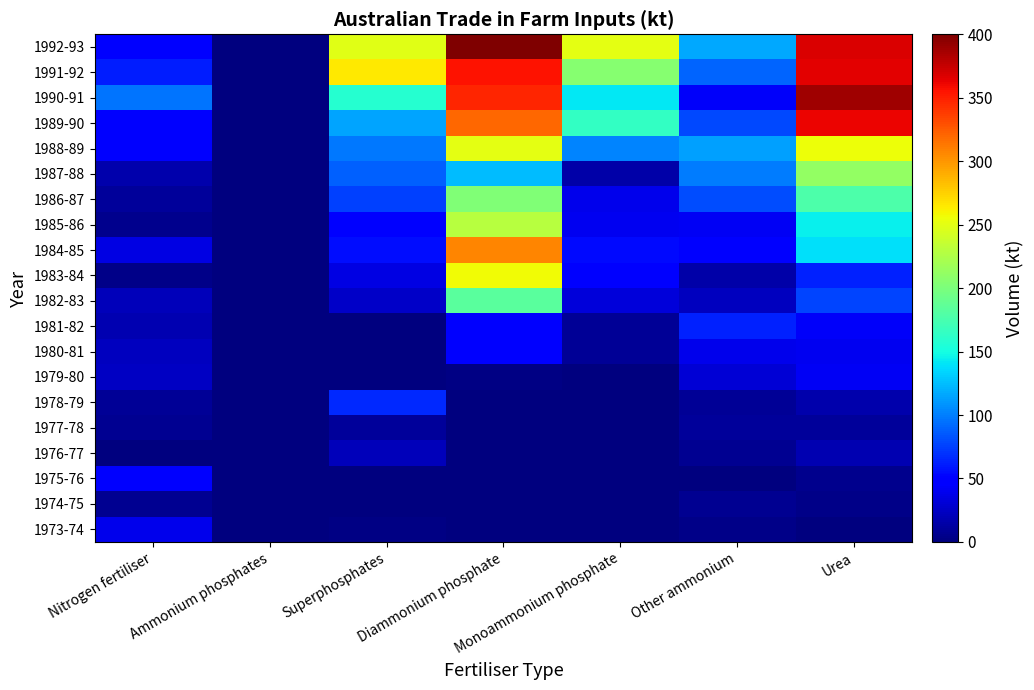

Reading left to right, list all the values displayed in this chart.

1973-74: Nitrogen fertiliser=37.9	Ammonium phosphates=0.0	Superphosphates=1.8	Diammonium phosphate=0.0	Monoammonium phosphate=0.0	Other ammonium=4.1	Urea=0.1
1974-75: Nitrogen fertiliser=7.3	Ammonium phosphates=0.0	Superphosphates=0.3	Diammonium phosphate=0.0	Monoammonium phosphate=0.0	Other ammonium=6.5	Urea=4.3
1975-76: Nitrogen fertiliser=47.9	Ammonium phosphates=0.0	Superphosphates=0.1	Diammonium phosphate=0.0	Monoammonium phosphate=0.0	Other ammonium=0.3	Urea=4.7
1976-77: Nitrogen fertiliser=1.2	Ammonium phosphates=0.0	Superphosphates=20.7	Diammonium phosphate=0.0	Monoammonium phosphate=0.0	Other ammonium=6.3	Urea=17.9
1977-78: Nitrogen fertiliser=7.2	Ammonium phosphates=0.0	Superphosphates=10.1	Diammonium phosphate=0.0	Monoammonium phosphate=0.0	Other ammonium=9.4	Urea=10.2
1978-79: Nitrogen fertiliser=8.2	Ammonium phosphates=0.0	Superphosphates=66.3	Diammonium phosphate=0.2	Monoammonium phosphate=0.0	Other ammonium=8.9	Urea=16.7
1979-80: Nitrogen fertiliser=24.2	Ammonium phosphates=0.0	Superphosphates=0.0	Diammonium phosphate=2.2	Monoammonium phosphate=0.0	Other ammonium=30.7	Urea=41.2
1980-81: Nitrogen fertiliser=22.9	Ammonium phosphates=0.0	Superphosphates=0.0	Diammonium phosphate=51.2	Monoammonium phosphate=9.0	Other ammonium=38.7	Urea=40.2
1981-82: Nitrogen fertiliser=18.5	Ammonium phosphates=0.0	Superphosphates=0.0	Diammonium phosphate=50.5	Monoammonium phosphate=8.9	Other ammonium=62.7	Urea=43.2
1982-83: Nitrogen fertiliser=21.2	Ammonium phosphates=0.0	Superphosphates=25.2	Diammonium phosphate=183.6	Monoammonium phosphate=32.4	Other ammonium=22.7	Urea=76.6
1983-84: Nitrogen fertiliser=4.5	Ammonium phosphates=0.0	Superphosphates=35.1	Diammonium phosphate=257.5	Monoammonium phosphate=45.9	Other ammonium=14.7	Urea=64.0
1984-85: Nitrogen fertiliser=34.6	Ammonium phosphates=0.0	Superphosphates=55.4	Diammonium phosphate=306.6	Monoammonium phosphate=54.4	Other ammonium=46.3	Urea=138.2
1985-86: Nitrogen fertiliser=6.2	Ammonium phosphates=0.0	Superphosphates=48.1	Diammonium phosphate=229.4	Monoammonium phosphate=40.2	Other ammonium=41.7	Urea=144.2
1986-87: Nitrogen fertiliser=10.3	Ammonium phosphates=0.0	Superphosphates=76.4	Diammonium phosphate=201.8	Monoammonium phosphate=38.2	Other ammonium=80.3	Urea=177.2
1987-88: Nitrogen fertiliser=16.1	Ammonium phosphates=0.1	Superphosphates=88.4	Diammonium phosphate=124.7	Monoammonium phosphate=15.3	Other ammonium=98.9	Urea=212.0
1988-89: Nitrogen fertiliser=46.5	Ammonium phosphates=0.1	Superphosphates=97.3	Diammonium phosphate=250.3	Monoammonium phosphate=103.1	Other ammonium=113.1	Urea=255.1
1989-90: Nitrogen fertiliser=48.3	Ammonium phosphates=0.1	Superphosphates=114.3	Diammonium phosphate=320.3	Monoammonium phosphate=164.2	Other ammonium=78.6	Urea=361.7
1990-91: Nitrogen fertiliser=96.6	Ammonium phosphates=0.1	Superphosphates=157.8	Diammonium phosphate=347.3	Monoammonium phosphate=141.1	Other ammonium=42.9	Urea=388.8
1991-92: Nitrogen fertiliser=61.0	Ammonium phosphates=0.8	Superphosphates=264.4	Diammonium phosphate=355.0	Monoammonium phosphate=206.2	Other ammonium=90.2	Urea=364.5
1992-93: Nitrogen fertiliser=50.9	Ammonium phosphates=0.1	Superphosphates=249.9	Diammonium phosphate=482.7	Monoammonium phosphate=250.0	Other ammonium=116.8	Urea=367.2